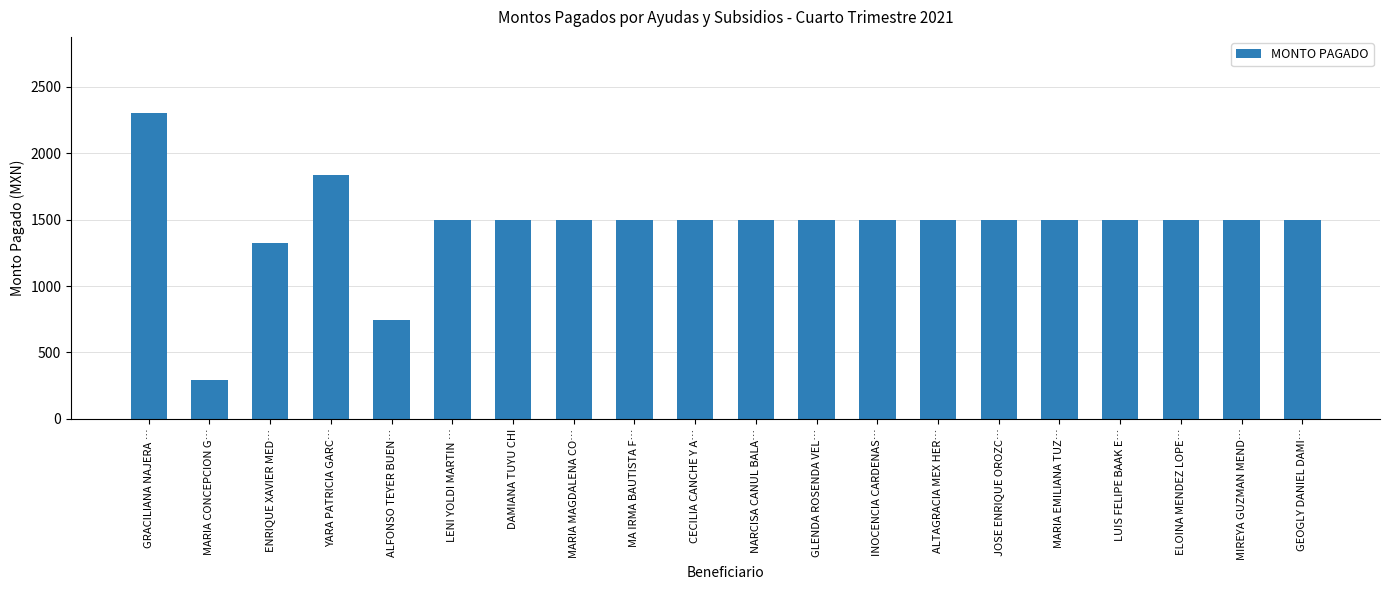

What is the difference between the maximum and minimum values?

2010.3